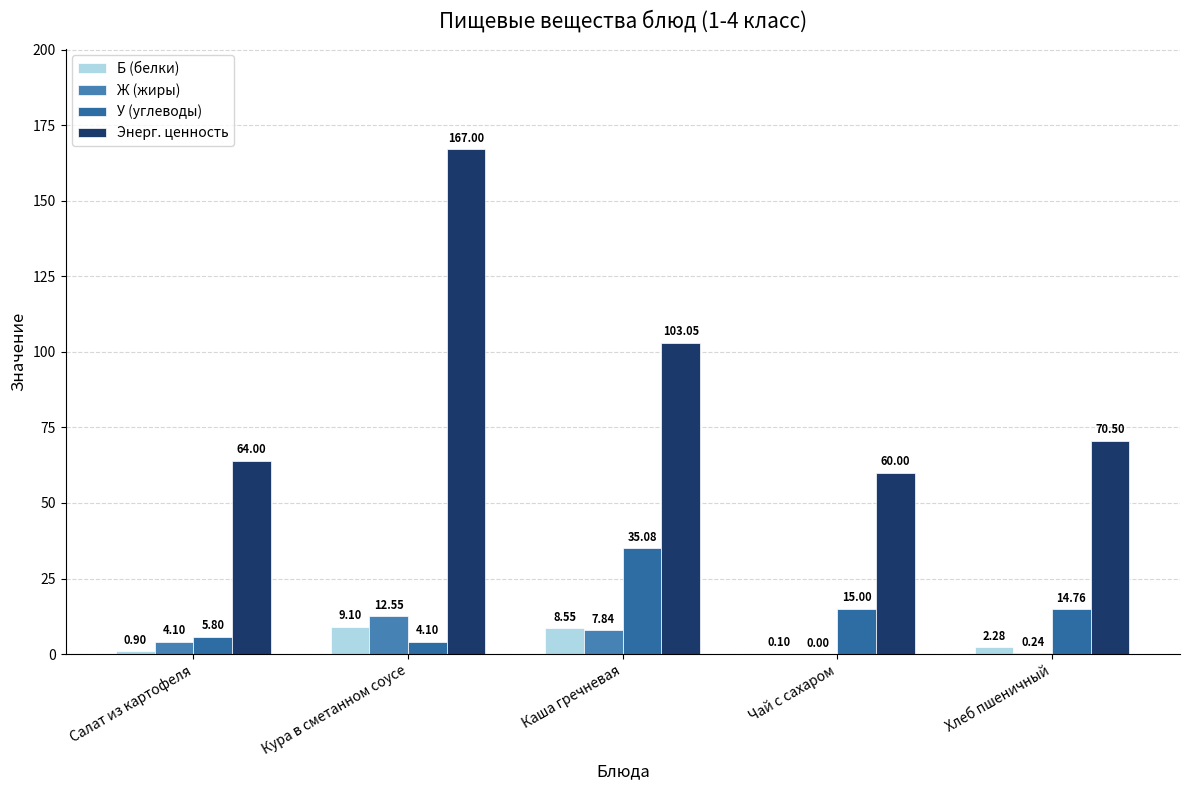

Which category has the lowest value across all series?

Чай с сахаром